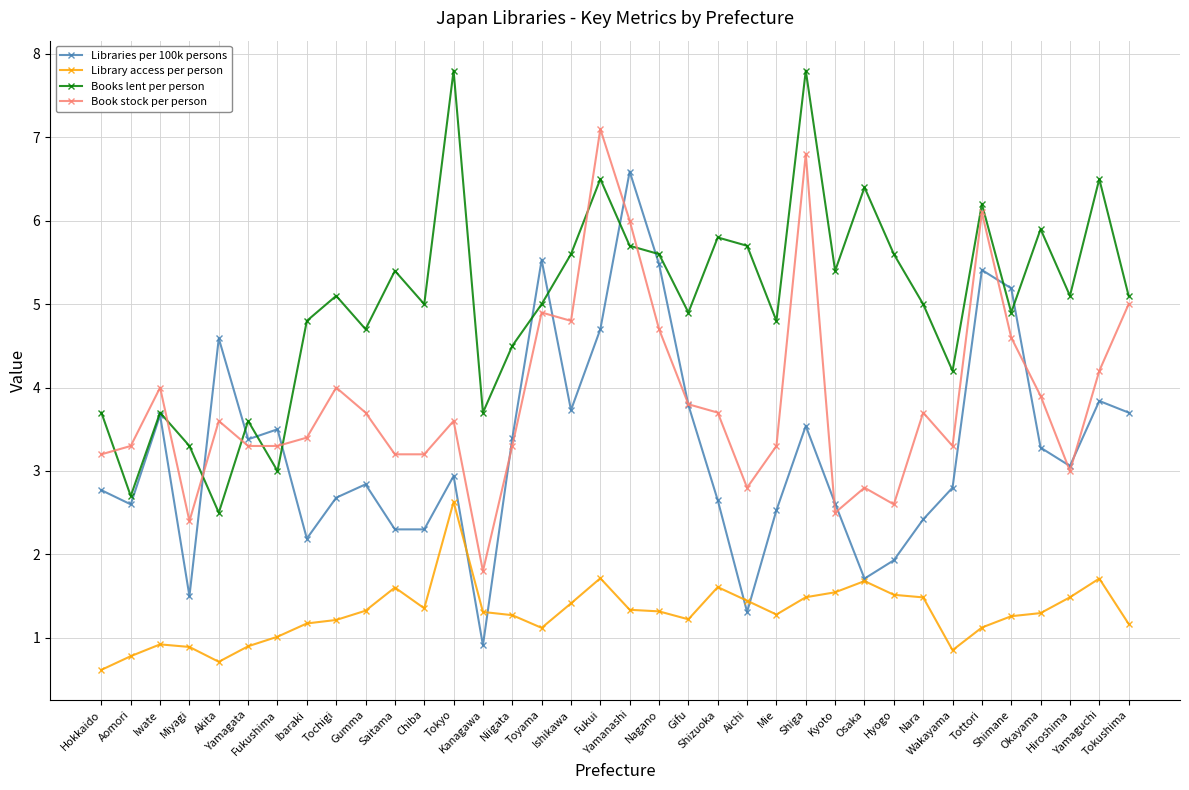

What is the greatest value displayed?

7.8